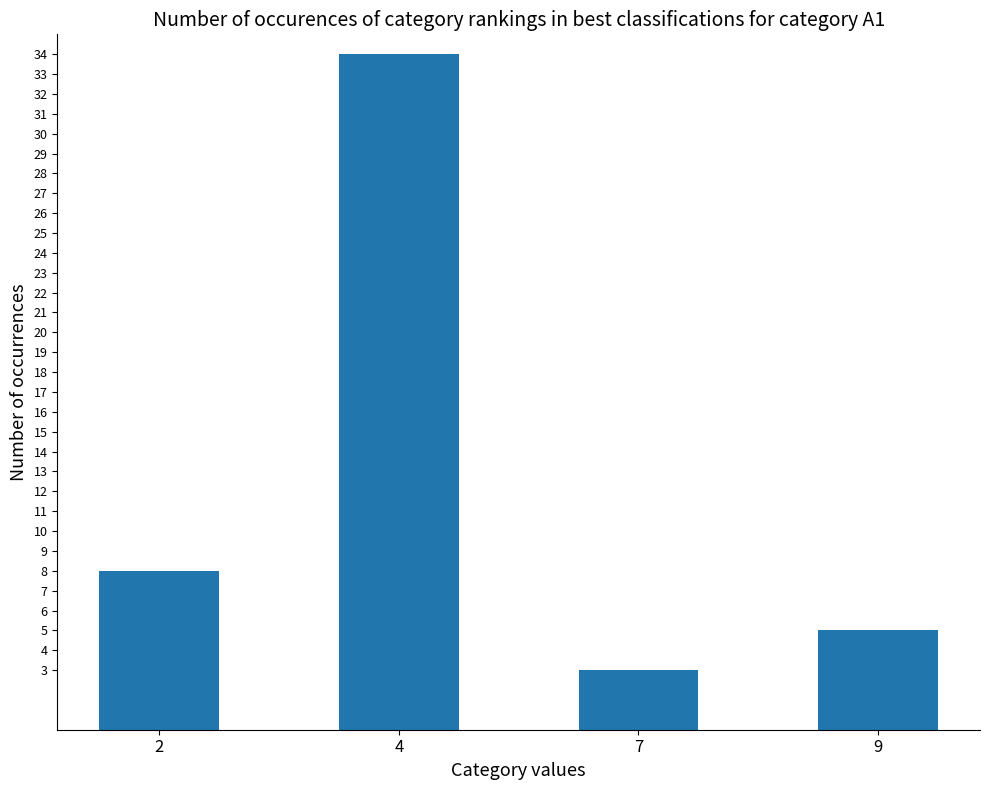

What value does the data have at 4?

34